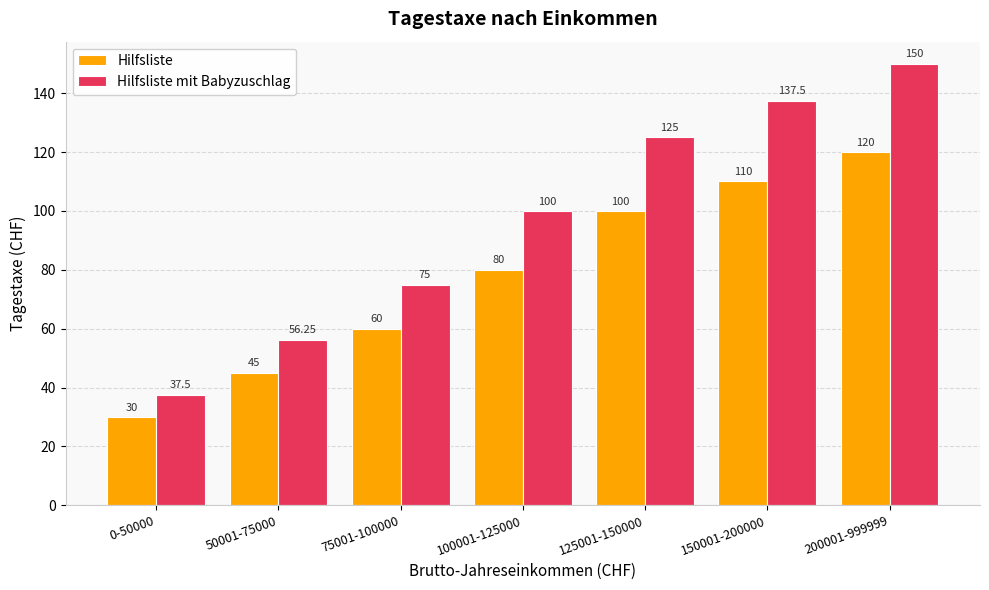

Which category has the highest value across all series?

200001-999999